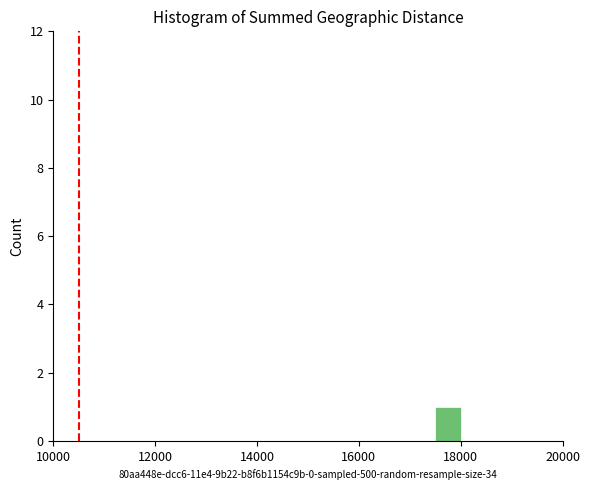

Read against the x-axis, roughly where is the centre of the tallest bar?

17800